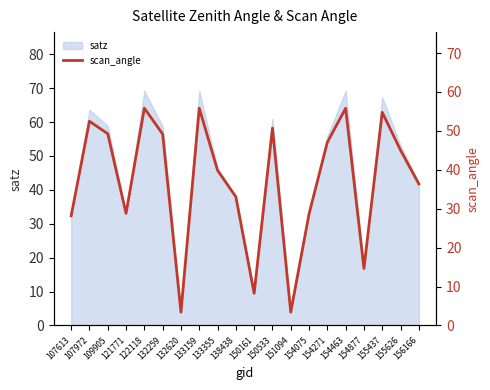

What is the ratio of the value at 150161 to the value at 121771?

0.3